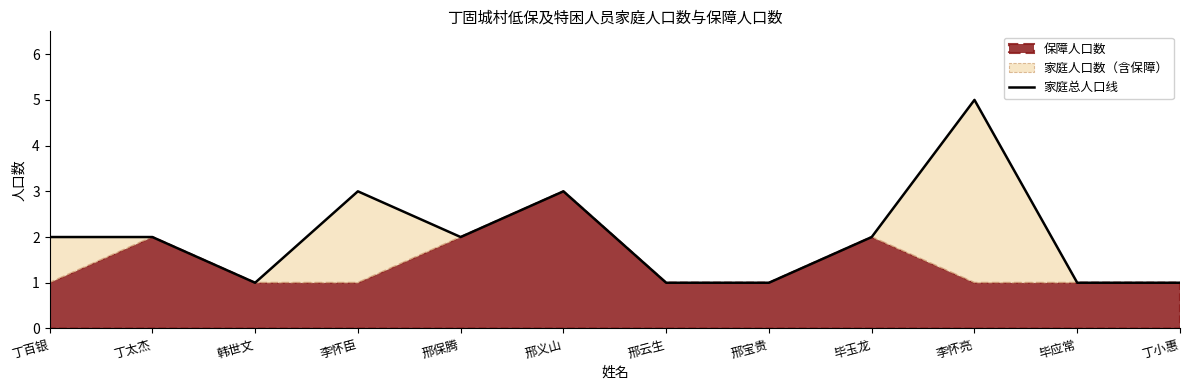

What is the change in value from 毕玉龙 to 丁小惠?

-1